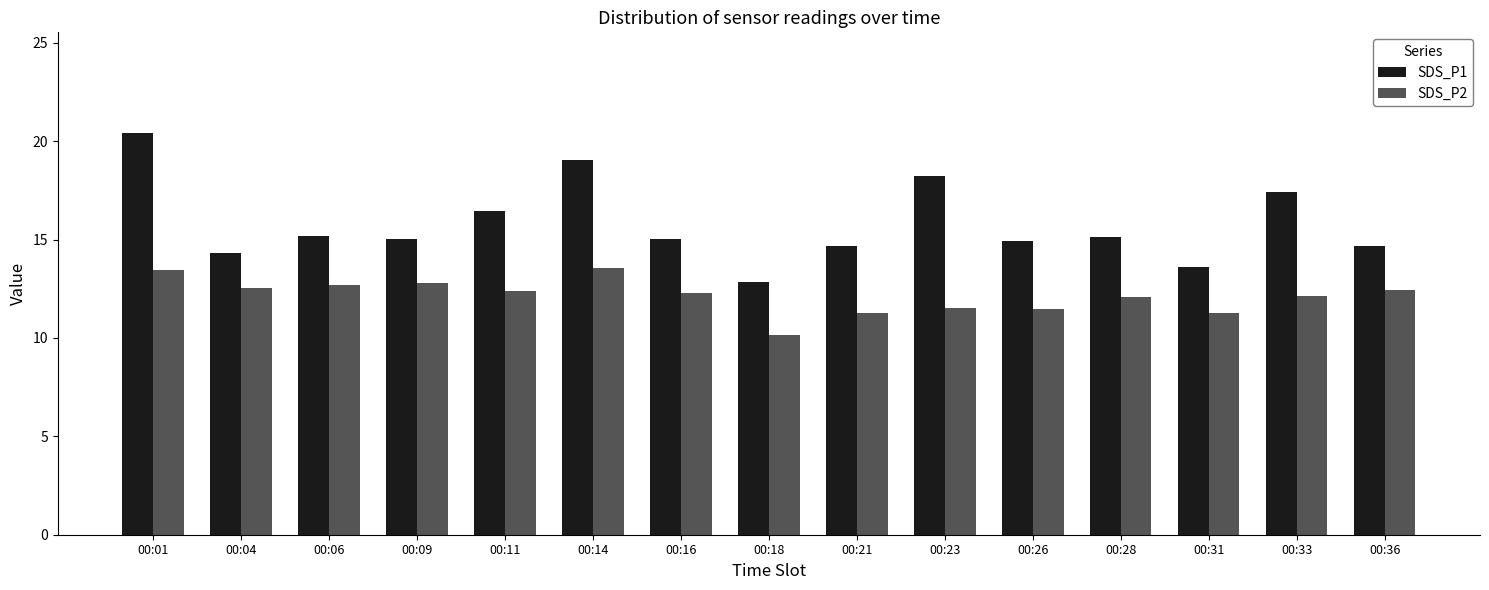

What is the sum of the SDS_P1 values at 00:26 and 00:06?

30.1